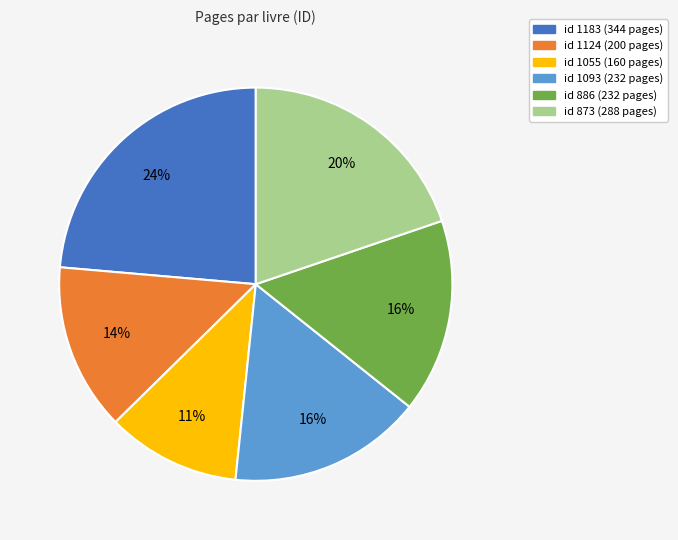

To the nearest percent, what is the difference between the largest and smallest slice percentages?

13%